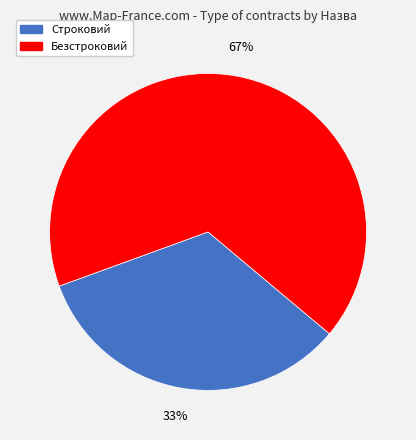

Is it true that Строковий is 40% of the pie?

False